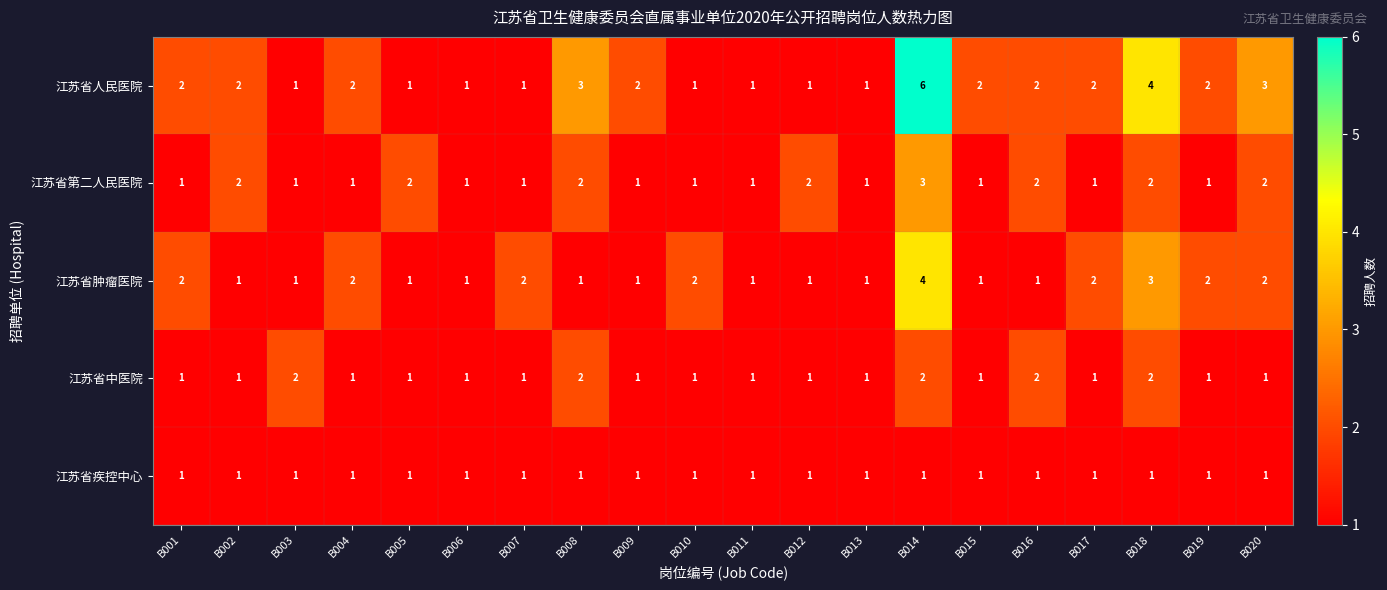

Is it true that 江苏省第二人民医院 equals 1 at B007?

True